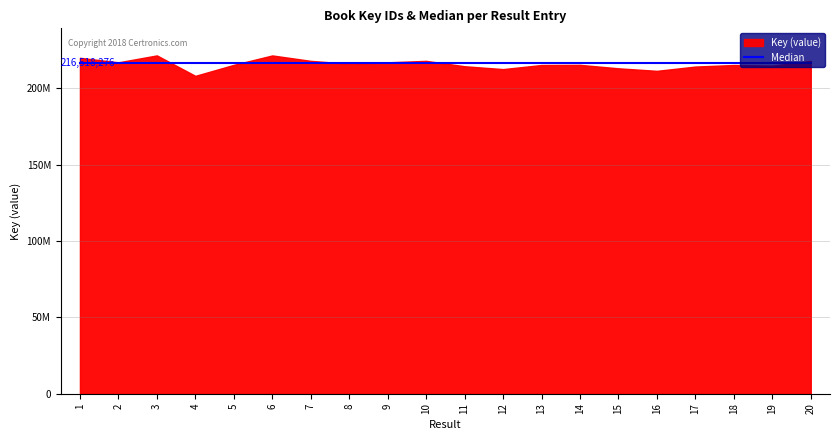

At which category does the data reach its first local peak?

3